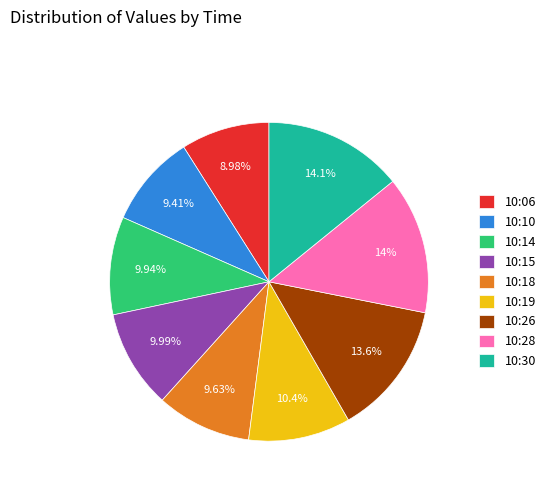

To the nearest percent, what is the average slice percentage?

11%